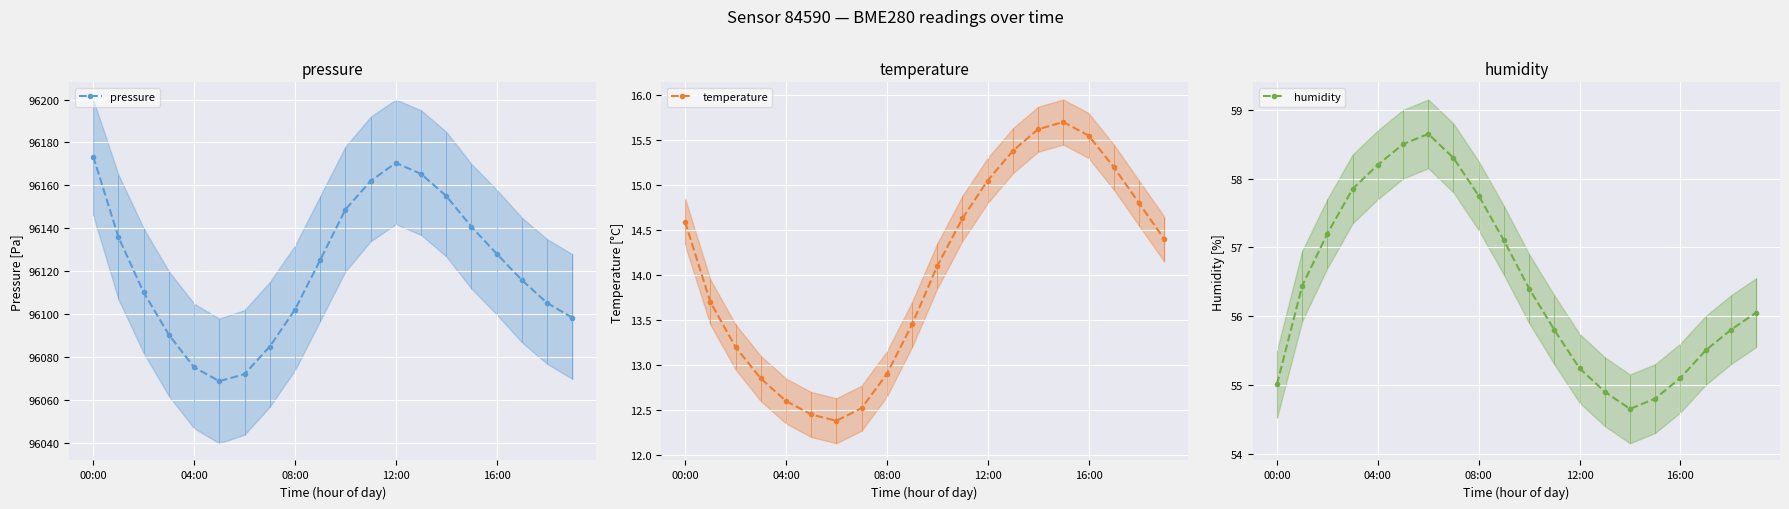

True or false: temperature and humidity intersect in this chart.

False